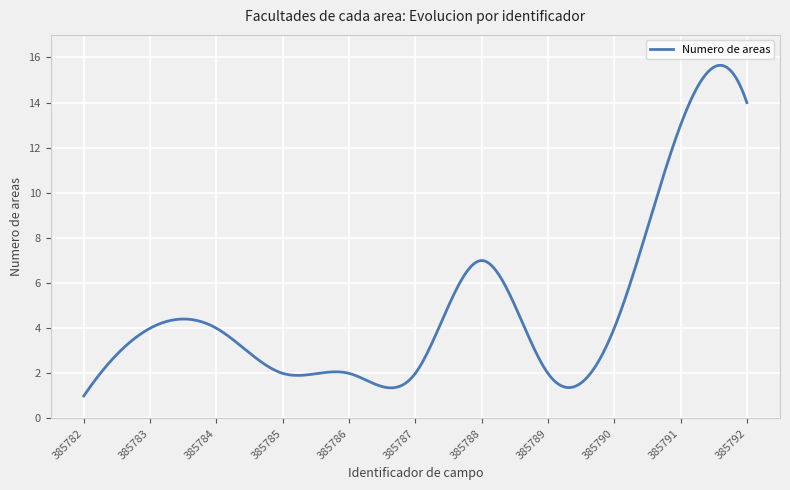

What is the minimum value shown in the chart?

1.0